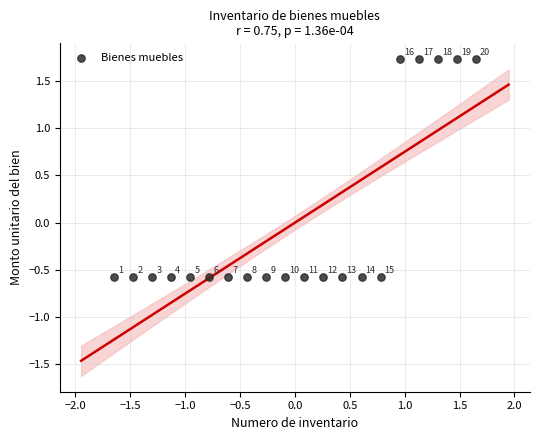

What is the range of X values (max minus min)?

3.3